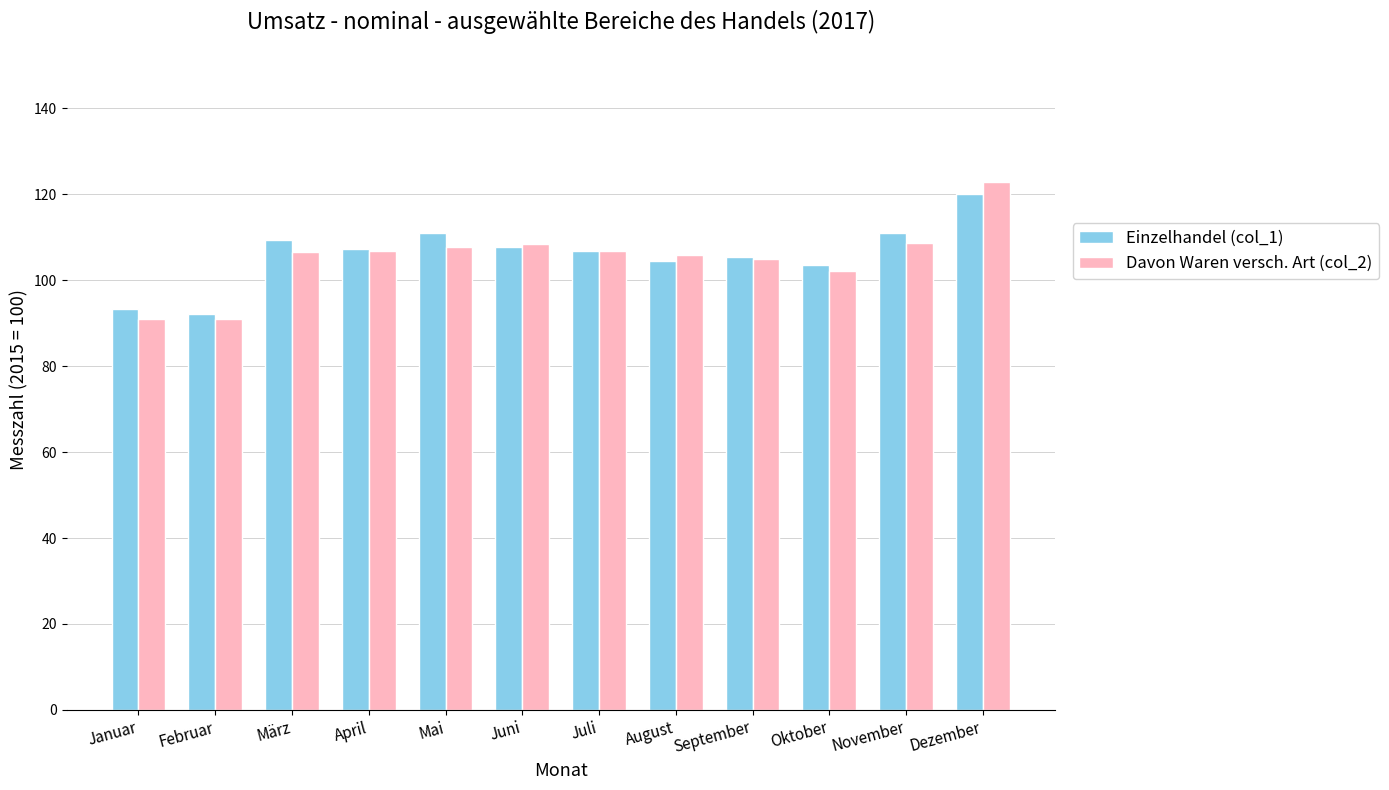

What is the highest value of the Einzelhandel (col_1) series?

120.1